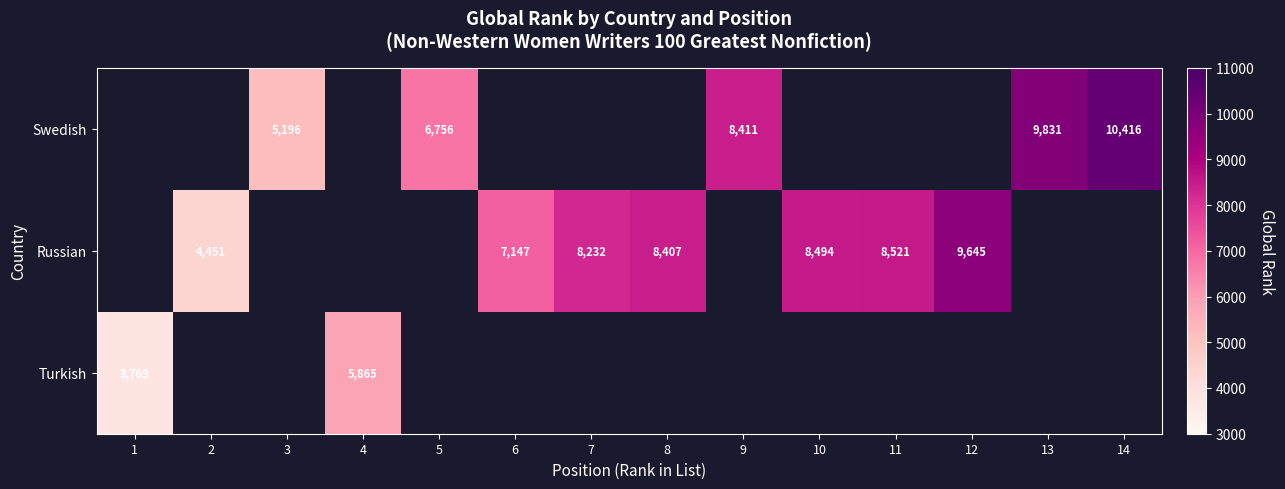

What is the minimum value shown in the chart?

3769.0